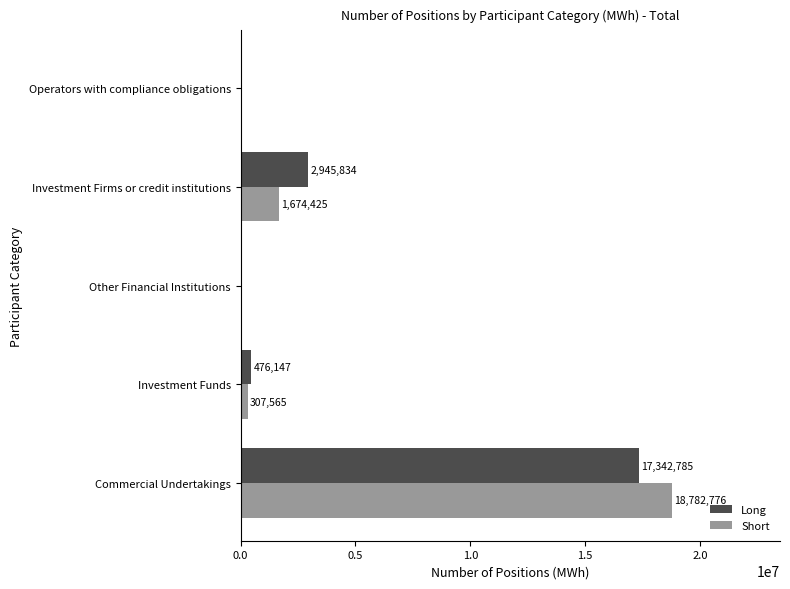

True or false: Short has a value of 627782 at Investment Firms or credit institutions.

False